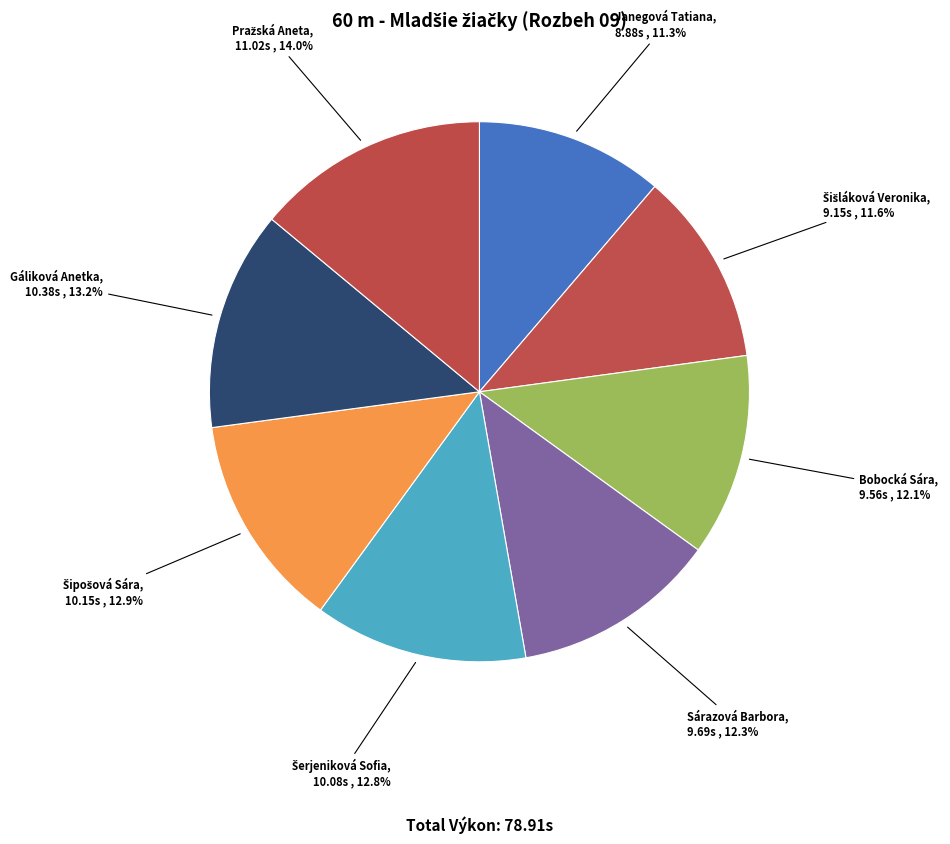

To the nearest percent, what is the combined percentage of Gáliková Anetka and Sárazová Barbora?

25%